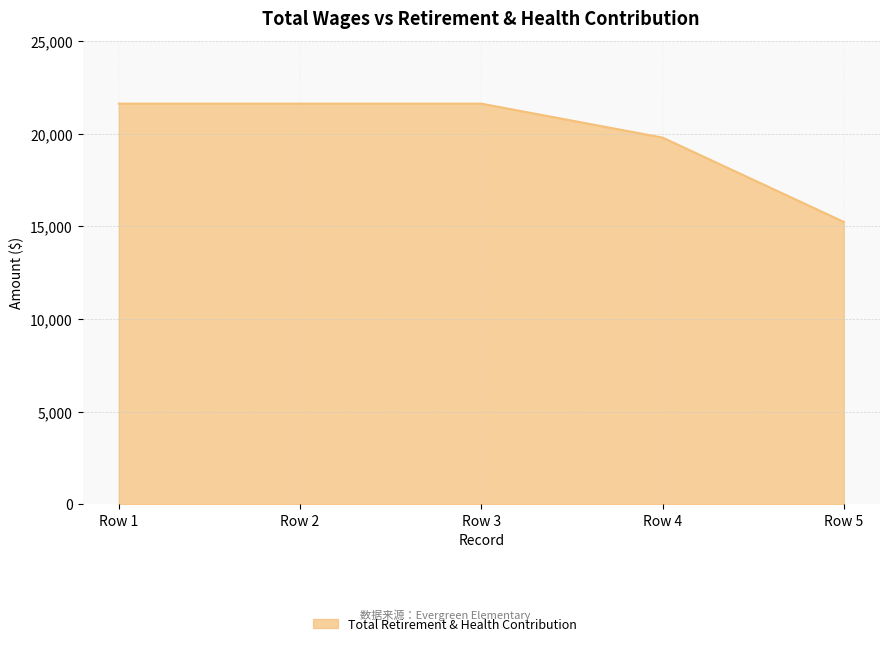

What is the average value?

19973.3